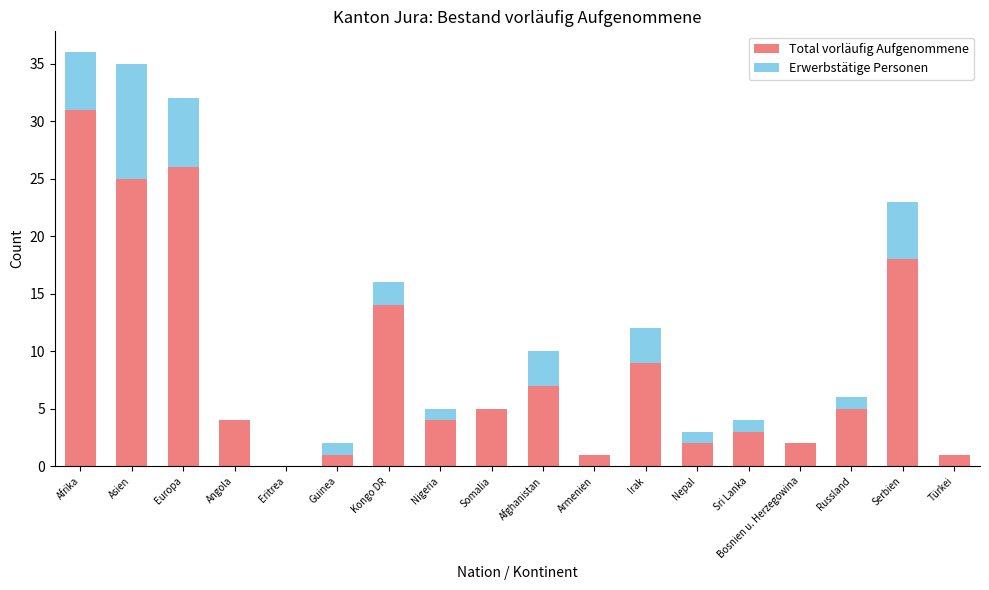

What is the highest value of the Total vorläufig Aufgenommene series?

31